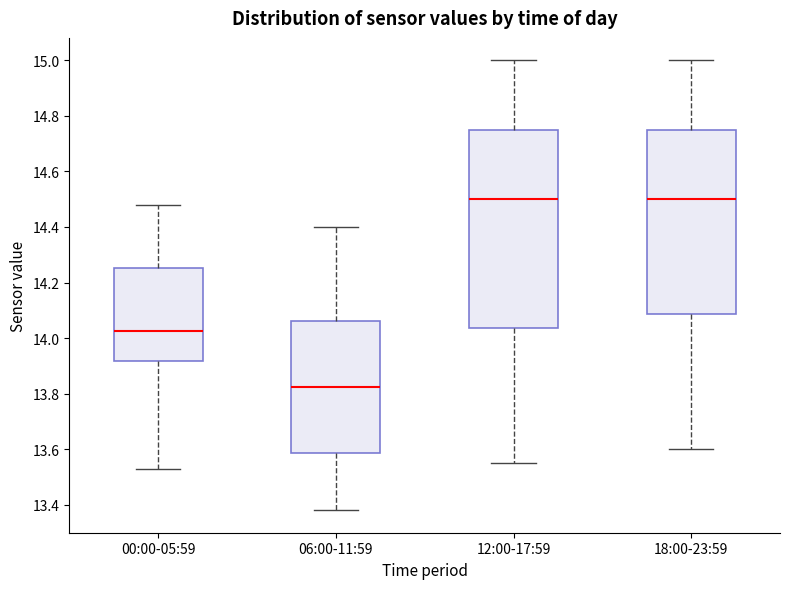

Where is the lower edge of the box for 12:00-17:59 on the y-axis? The values are not printed on the chart, so give them approximately, as read against the axis.

14.04